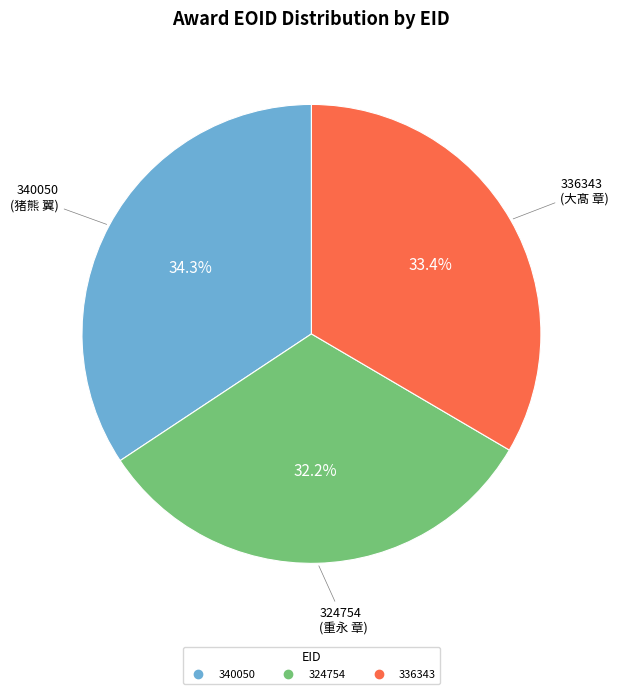

Is 340050 the majority of the pie?

No